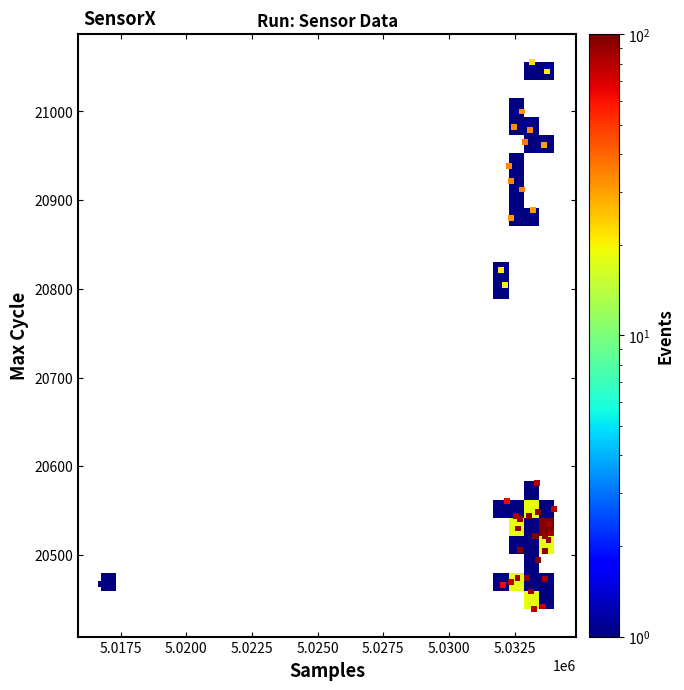

What Y value in the scatter plot is closest to 20747?

20804